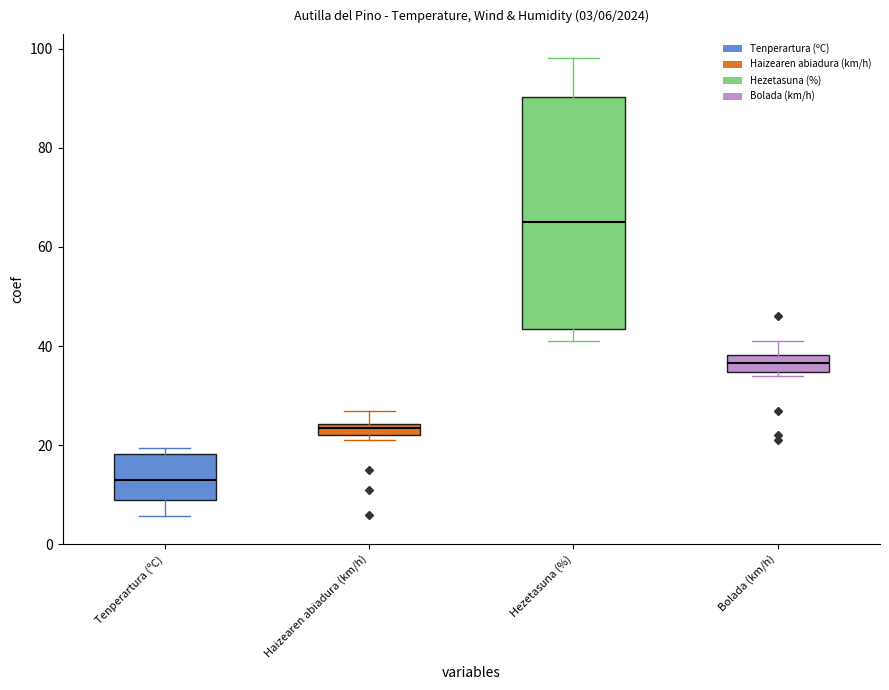

Which series has the largest total across all categories?

Hezetasuna (%)